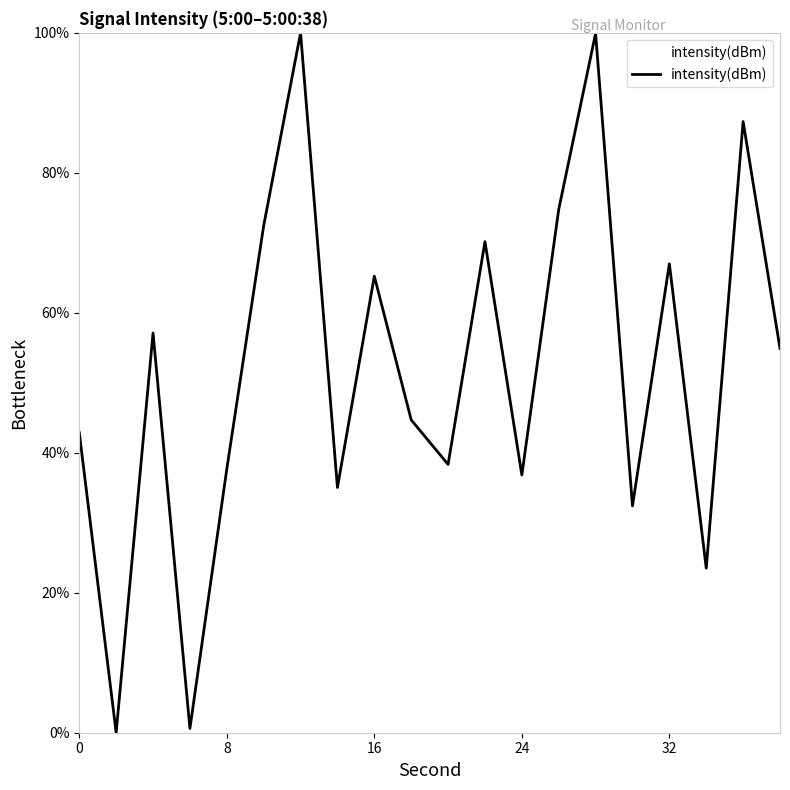

What is the difference between the maximum and minimum values?

100.0